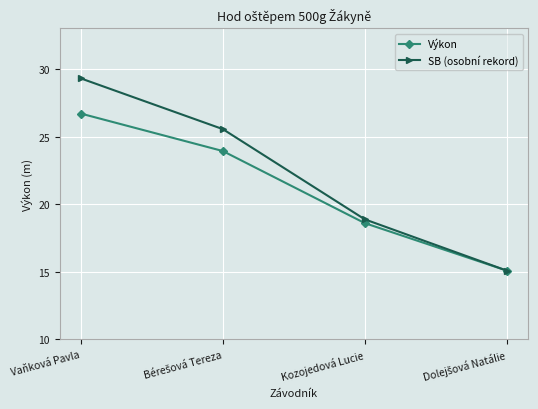

Reading left to right, what are all the values shown in this chart?

Výkon: 26.7	23.9	18.6	15.1
SB (osobní rekord): 29.3	25.6	18.9	15.1